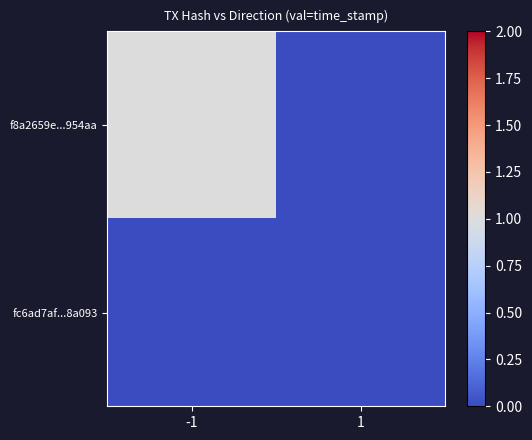

Which series has the largest total across all categories?

f8a2659e...954aa